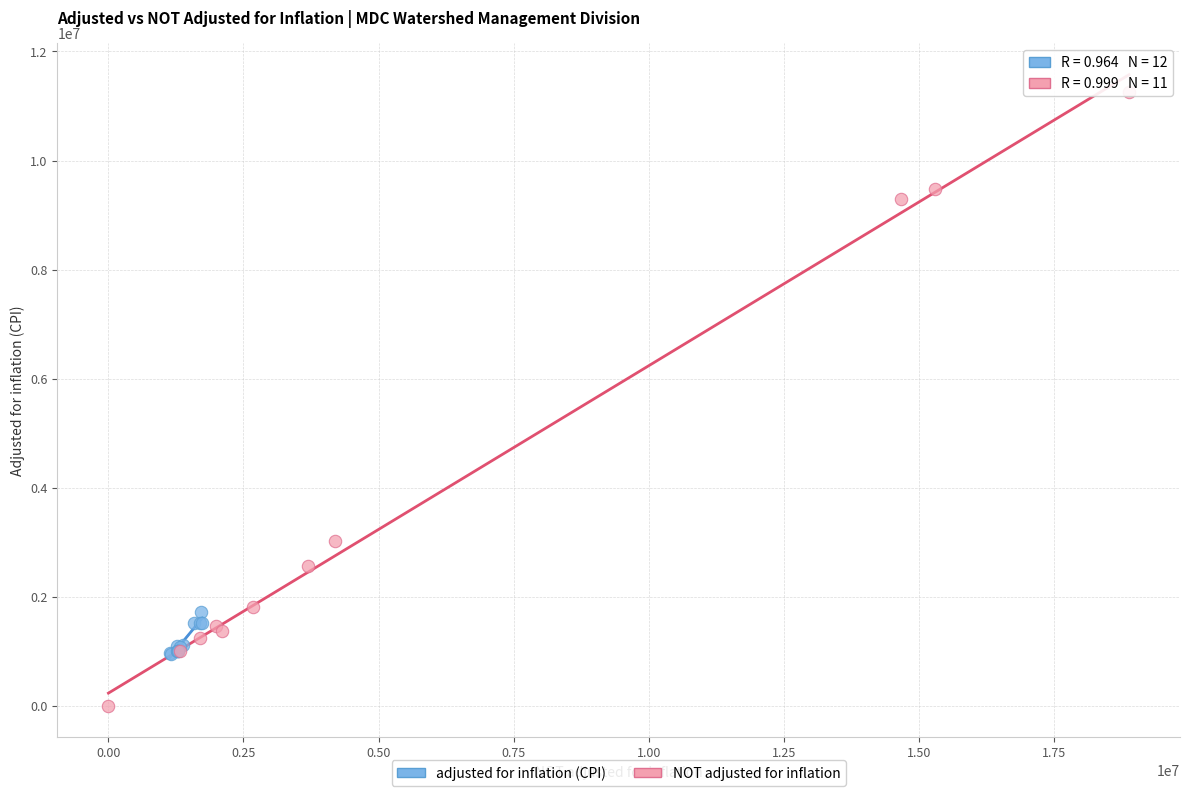

What are all the series names shown in the legend?

adjusted for inflation (CPI), NOT adjusted for inflation